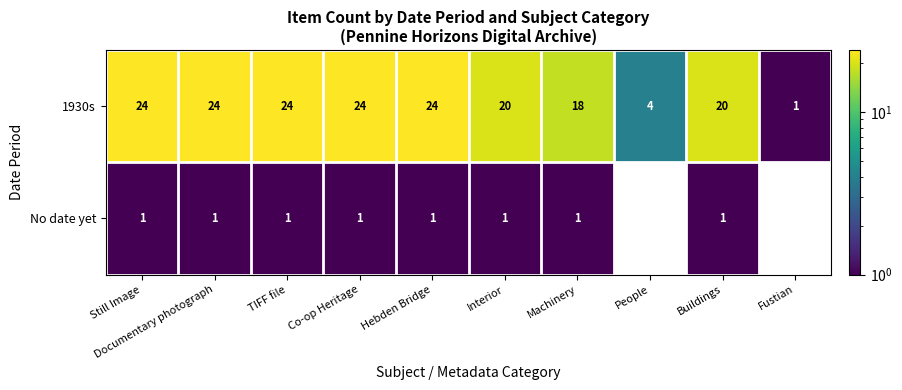

Between Co-op Heritage and Machinery, which is larger?

Co-op Heritage